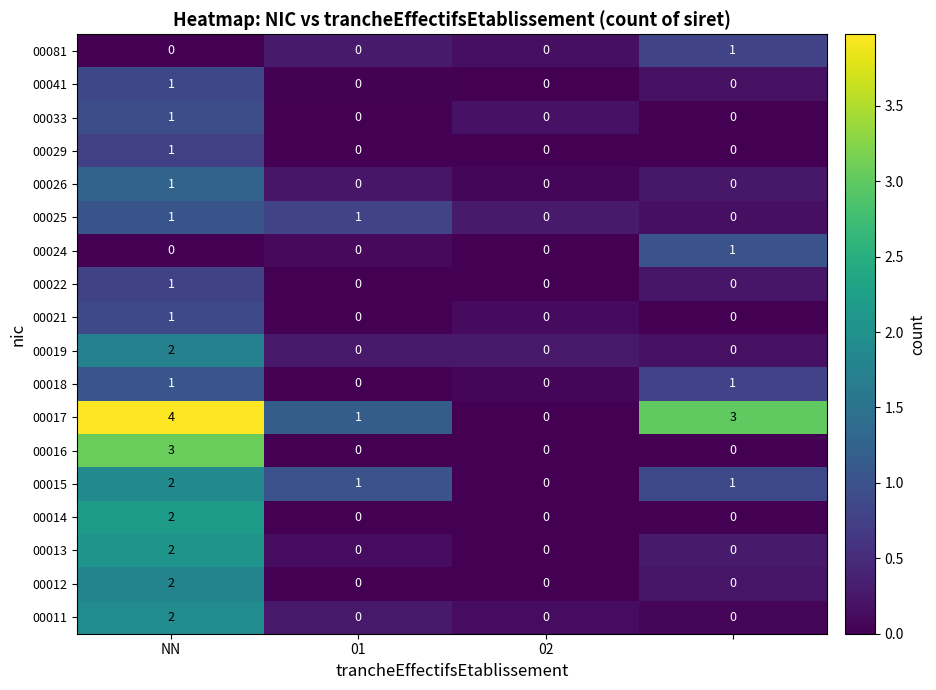

Which series has the largest total across all categories?

00017